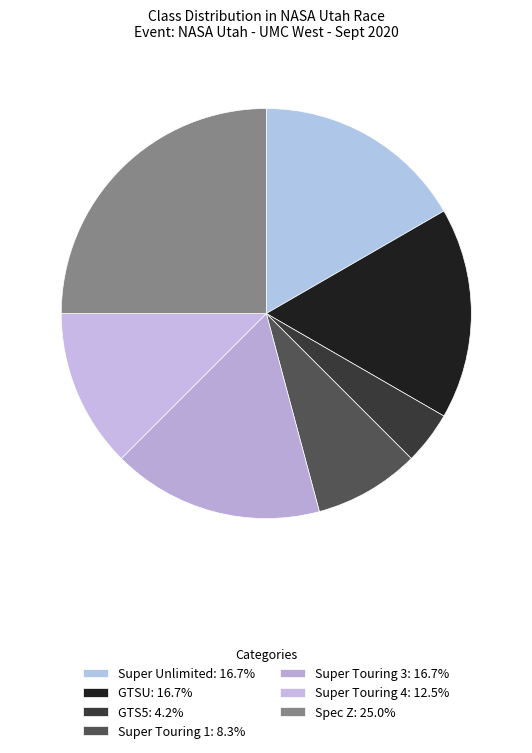

How many slices are in this pie chart?

7